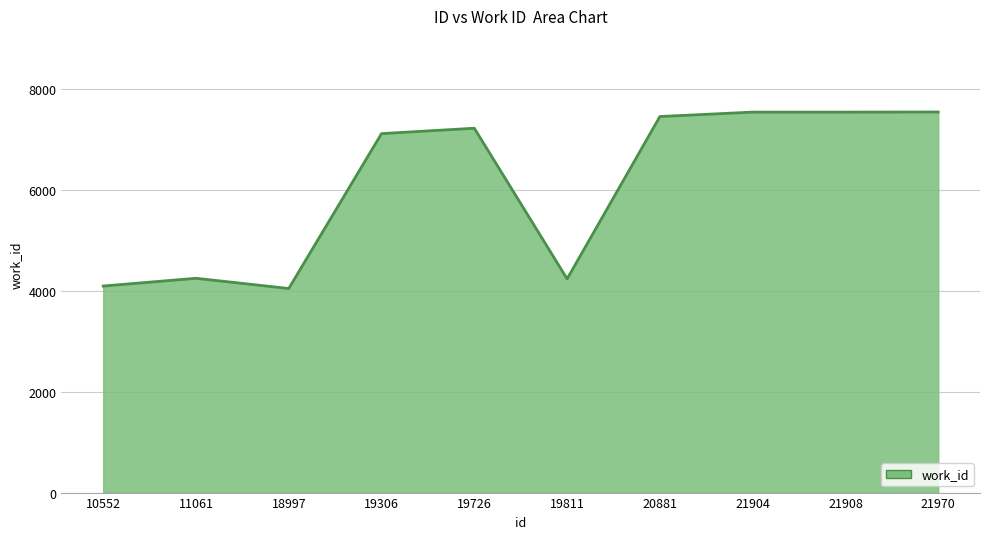

What is the difference between the values at 11061 and 21904?

3298